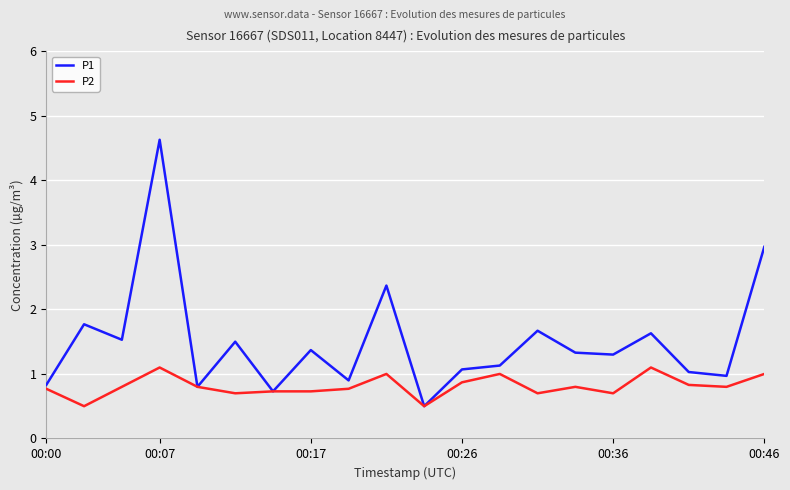

What is the difference between the maximum and minimum values in the P2 series?

0.6